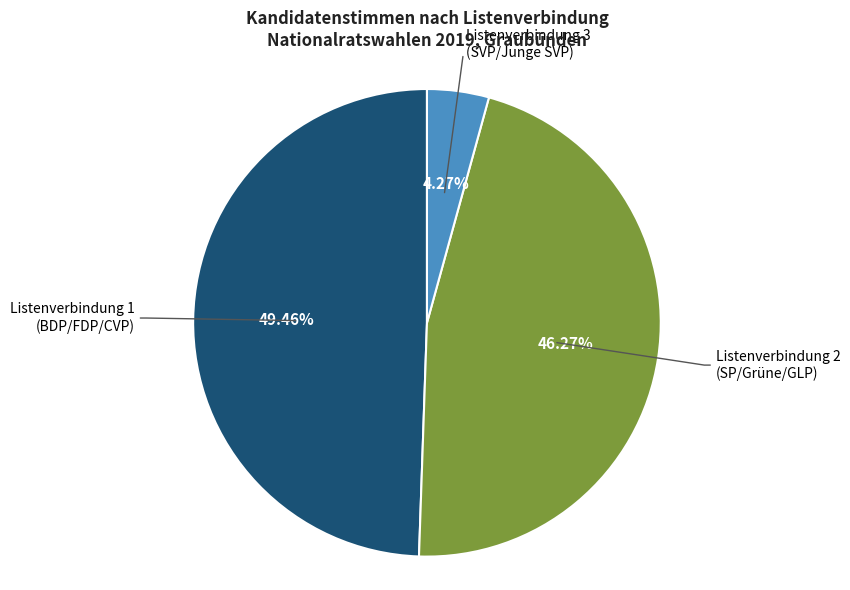

To the nearest percent, what is the average slice percentage?

33%